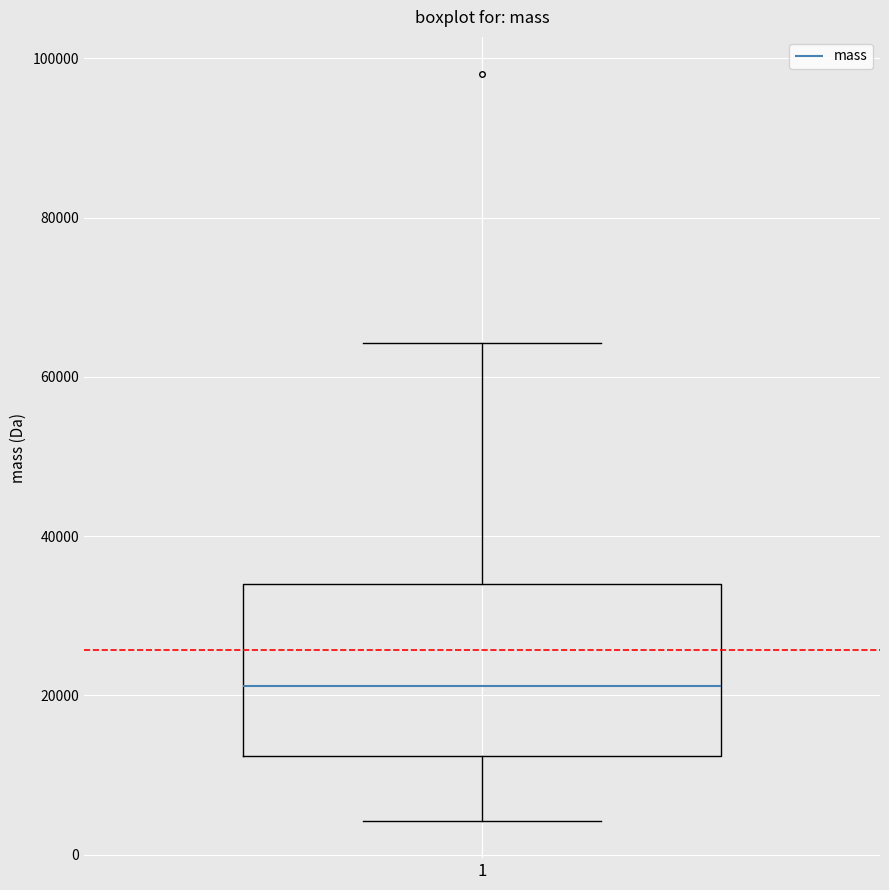

Where does the upper whisker of the box at x = 1 end on the y-axis? The values are not printed on the chart, so give them approximately, as read against the axis.

64000